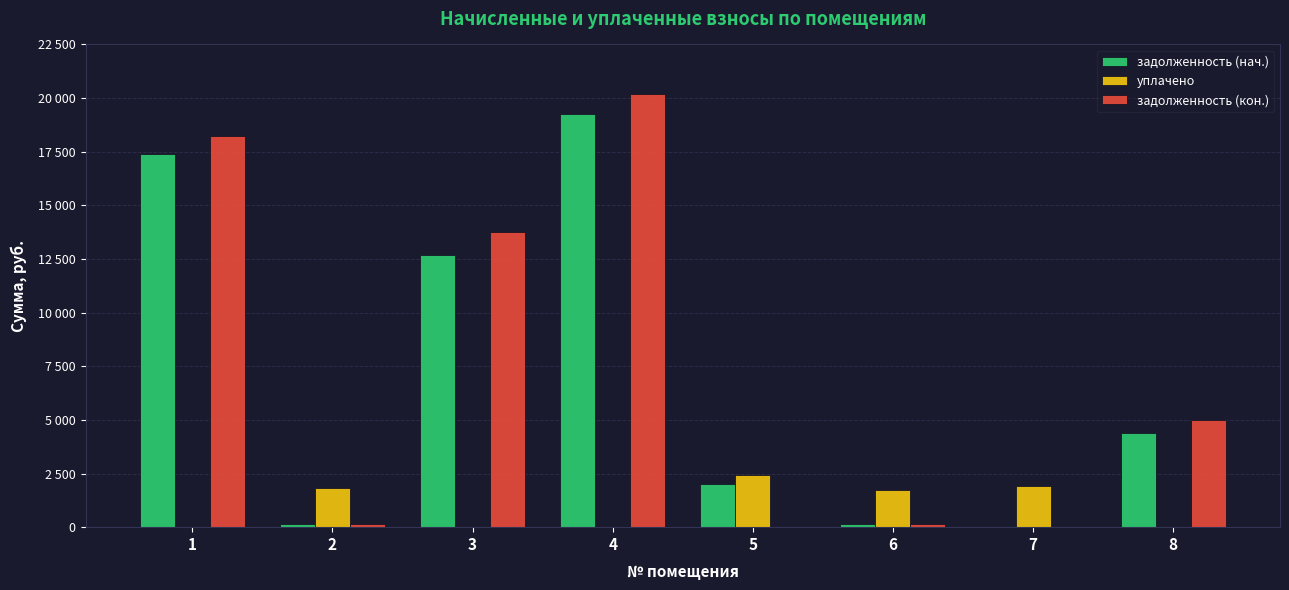

What are all the series names shown in the legend?

задолженность (нач.), уплачено, задолженность (кон.)